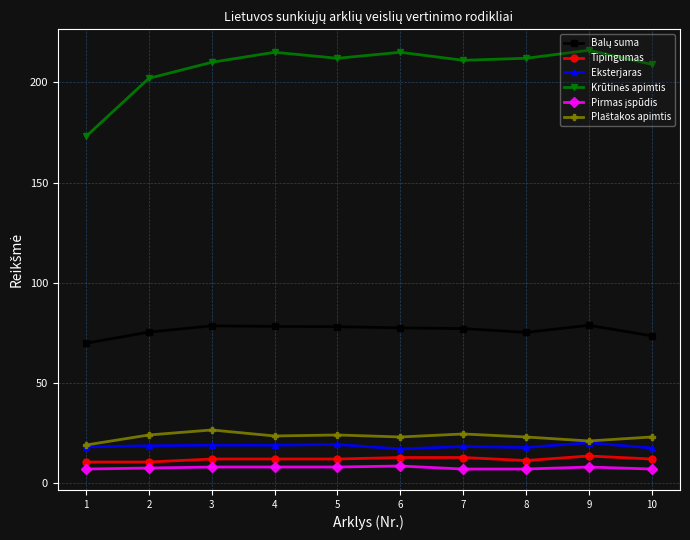

At how many categories does at least one series exceed 186?

9